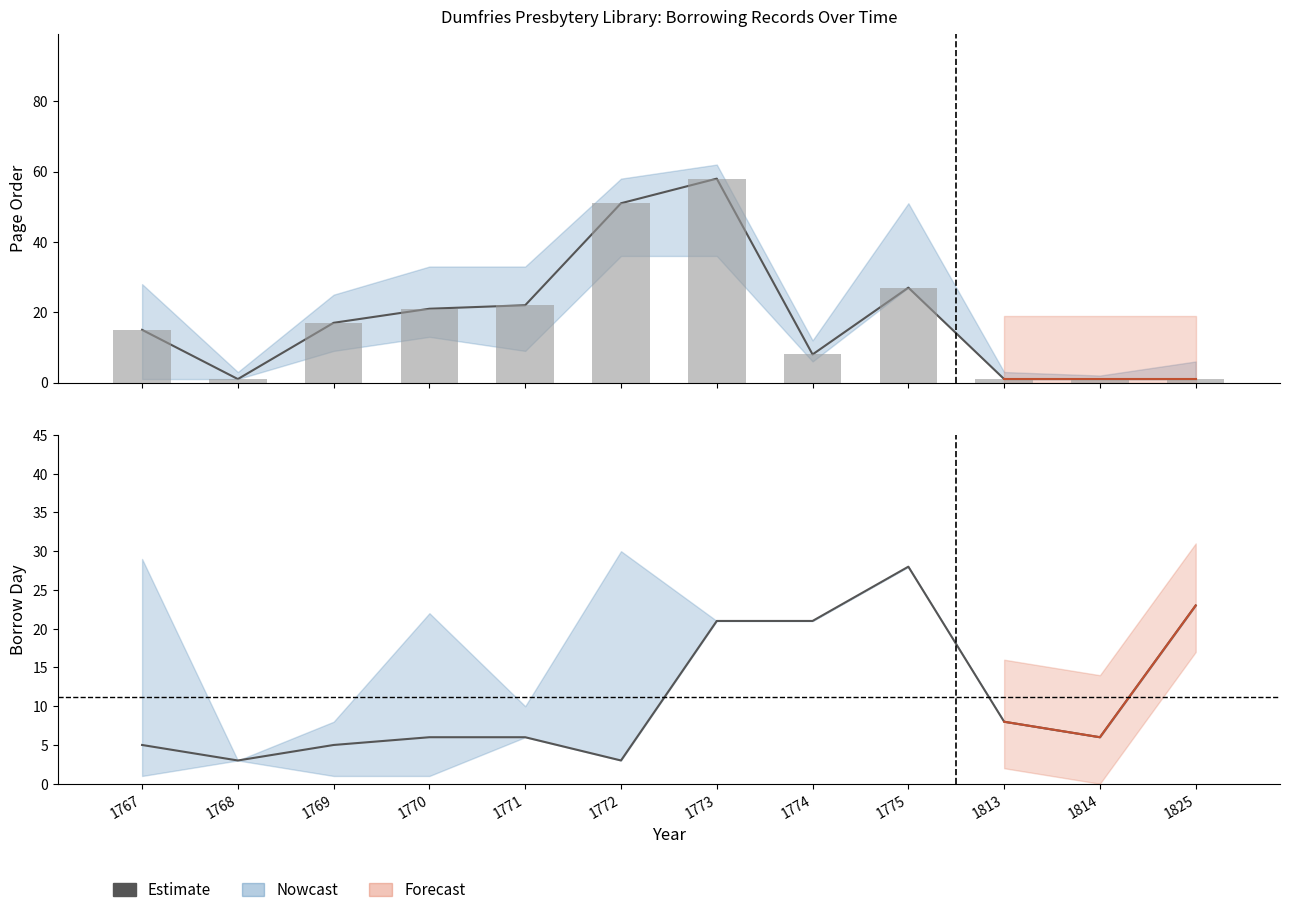

True or false: the data shows 11 at 1770.

False